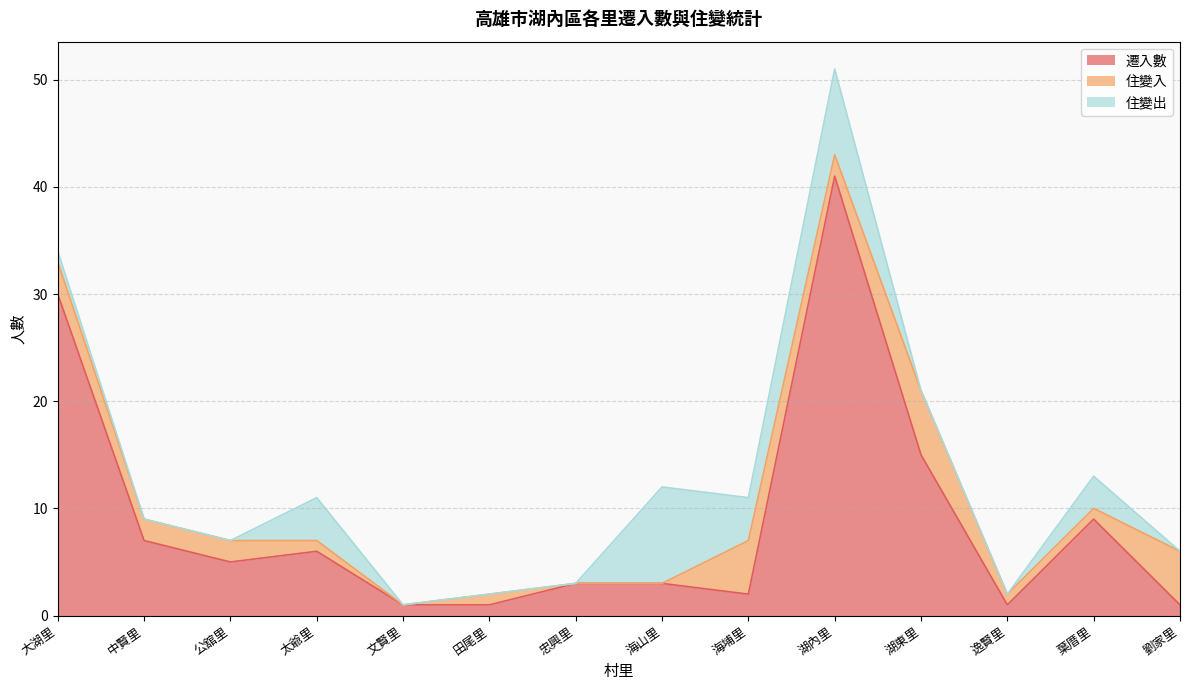

What is the value of the 遷入數 point at the 14th from the left?

1